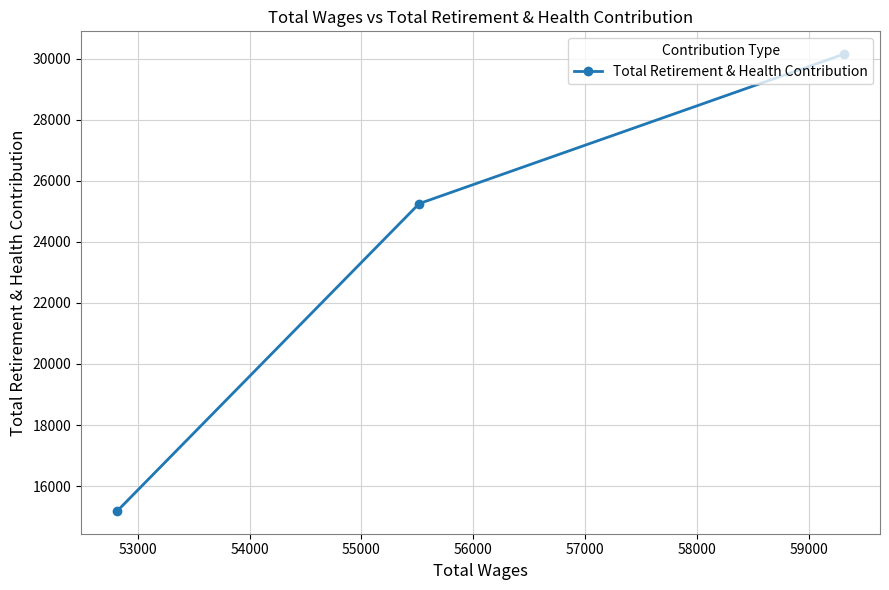

What is the value of the 1st point from the left?

15189